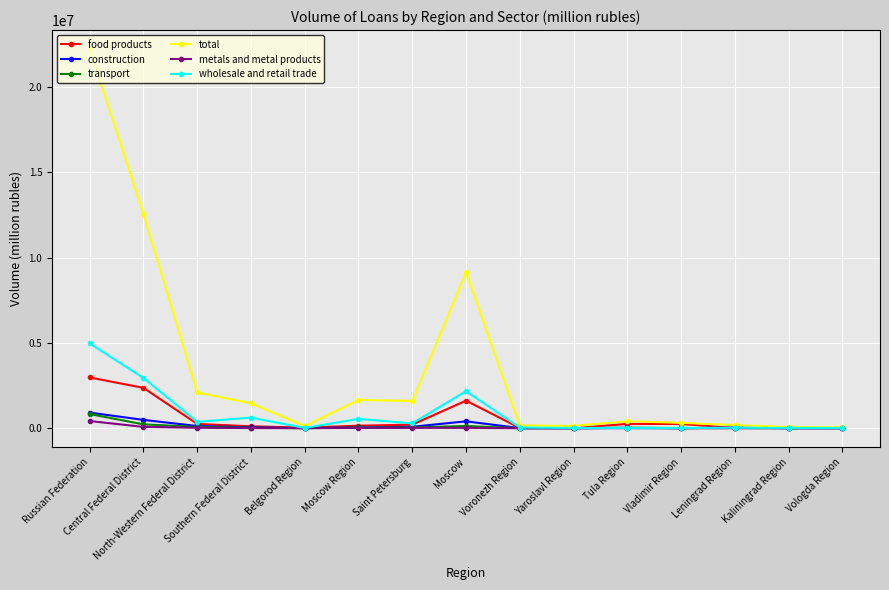

At how many categories does at least one series exceed 6662274?

3